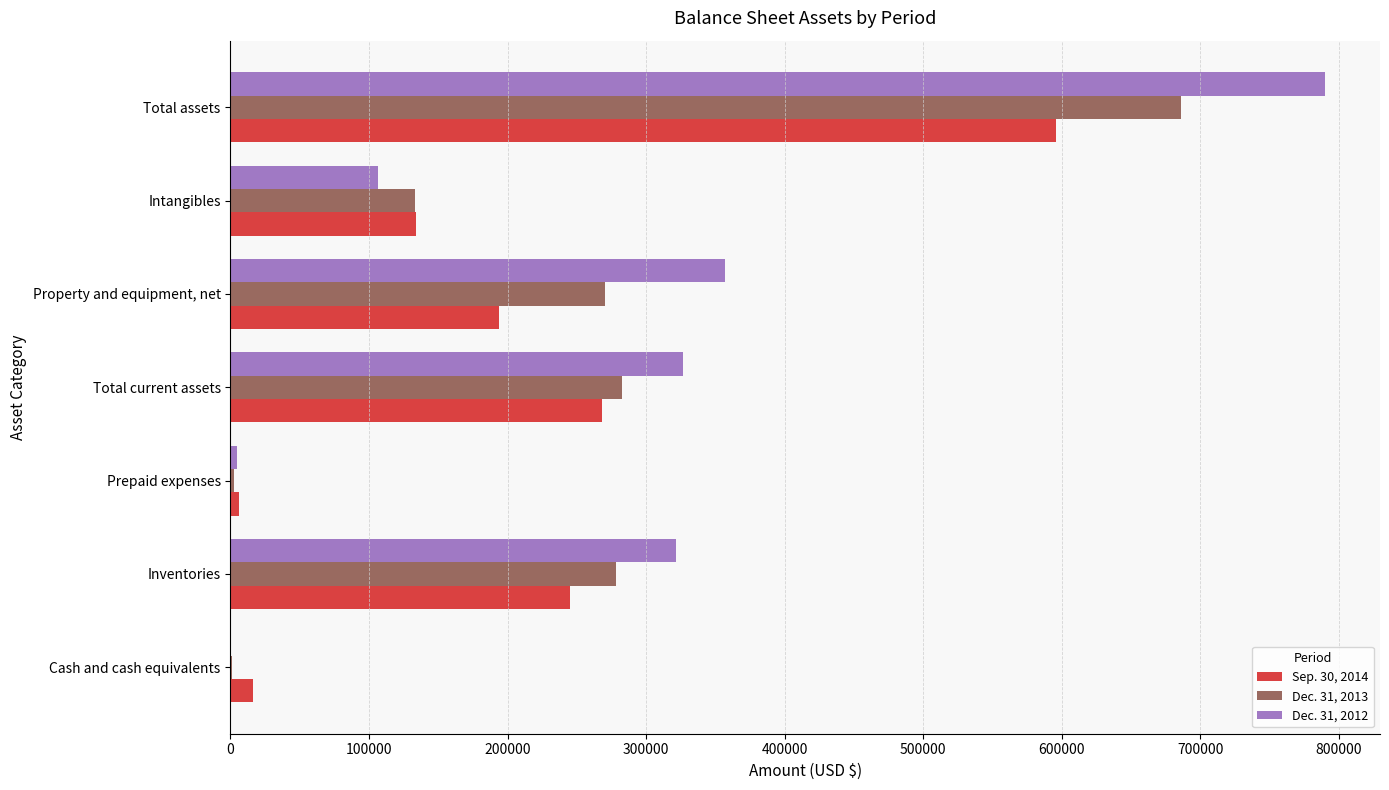

How many distinct data groups are displayed?

3